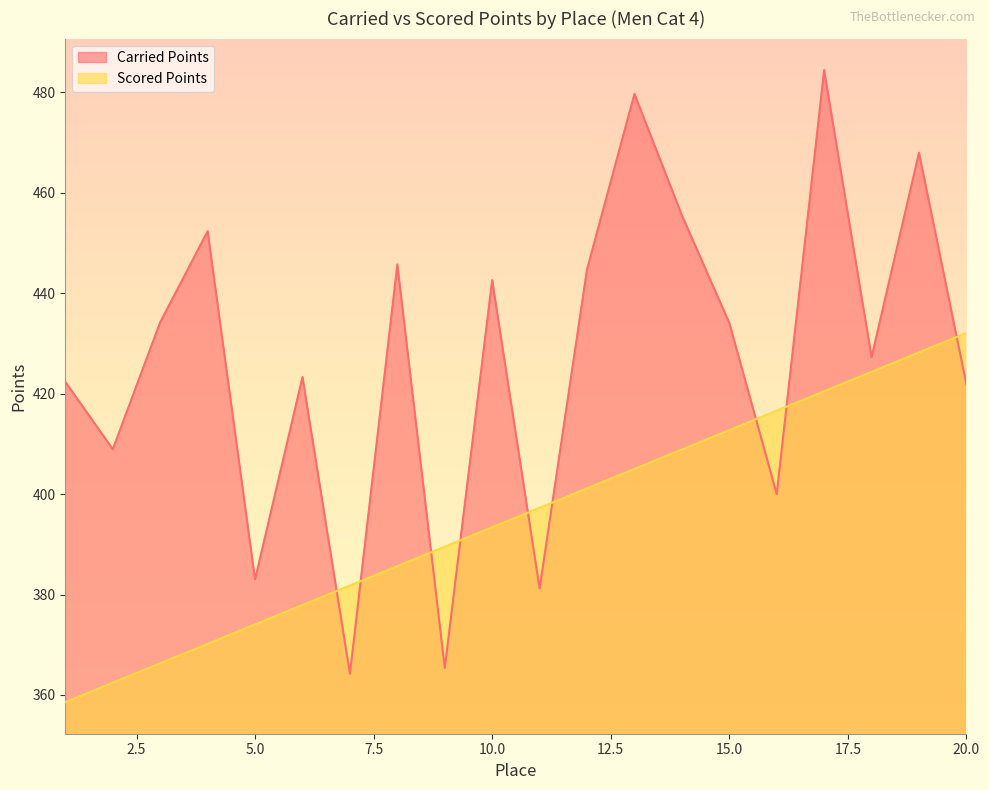

How many times do Scored Points and Carried Points cross each other?

9